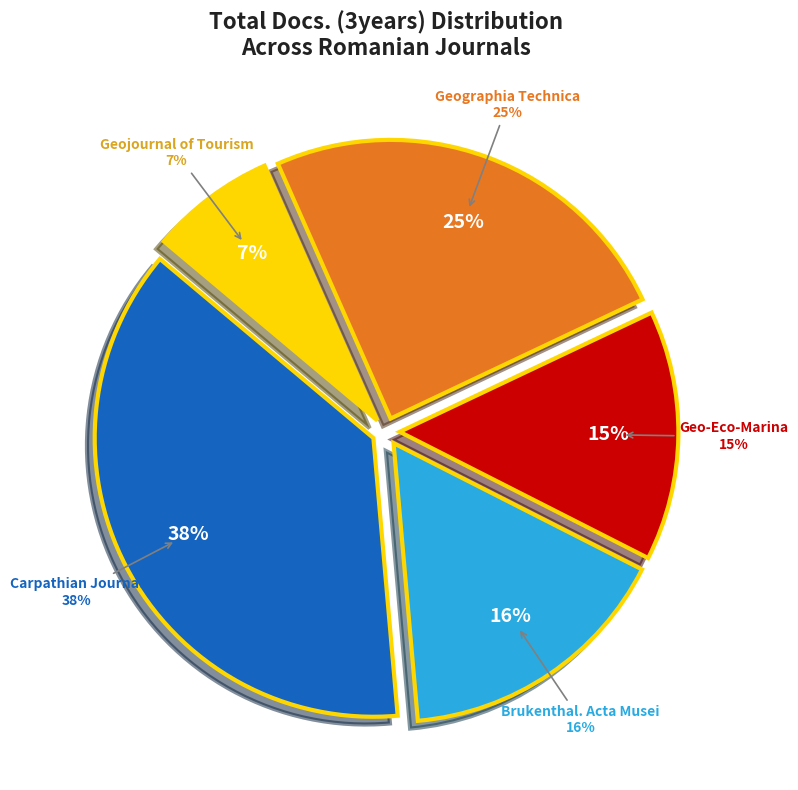

The Geojournal of Tourism slice represents 7% of the pie. True or false?

True